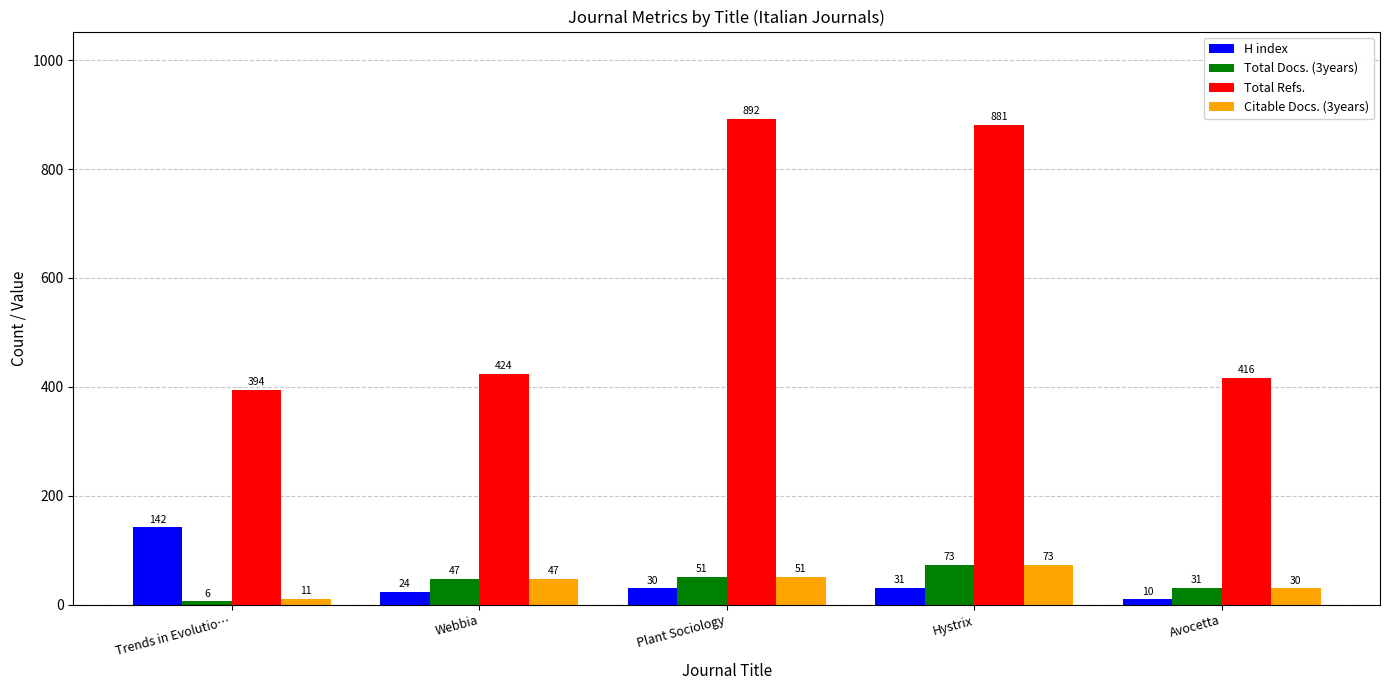

Read the Citable Docs. (3years) value at Trends in Evolutio…, to the nearest 5.

10